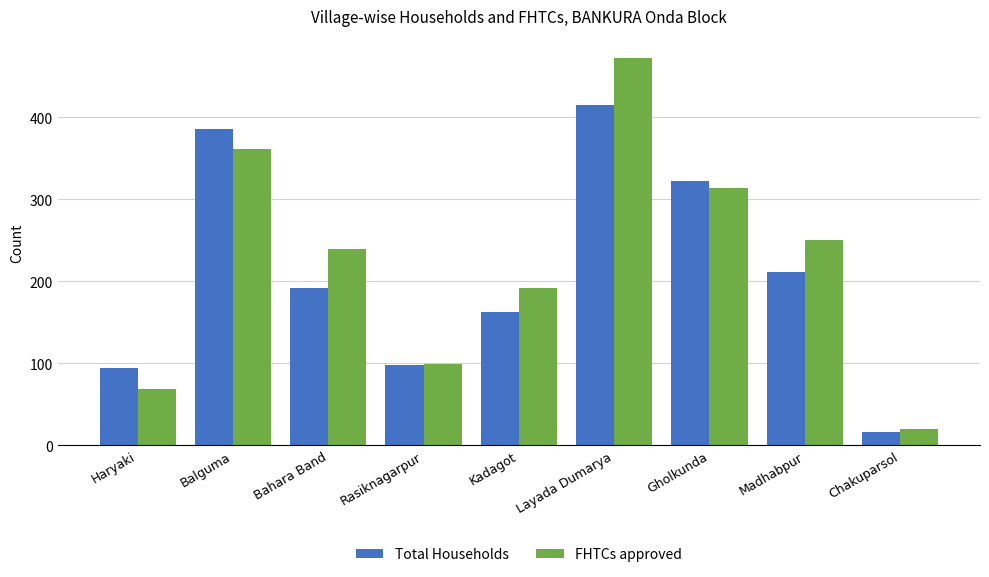

What are all the series names shown in the legend?

Total Households, FHTCs approved